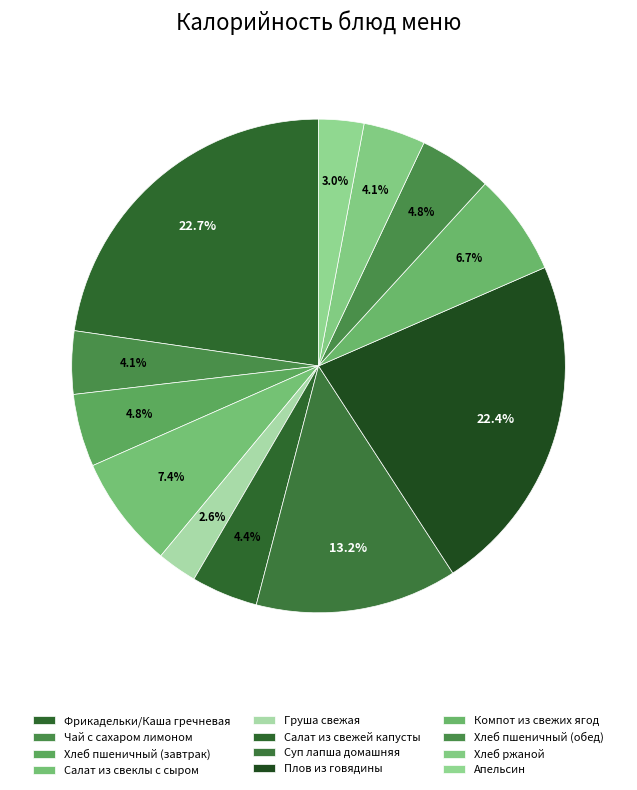

To the nearest percent, what is the combined percentage of Хлеб пшеничный (завтрак) and Хлеб ржаной?

9%